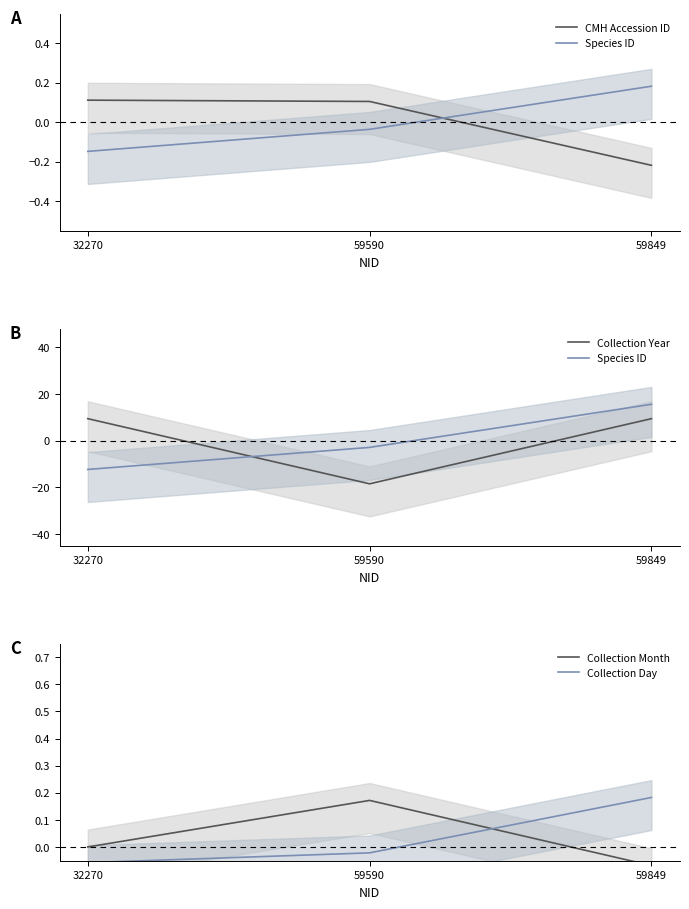

What is the value of the Collection Month point at the 2nd from the left?

0.2